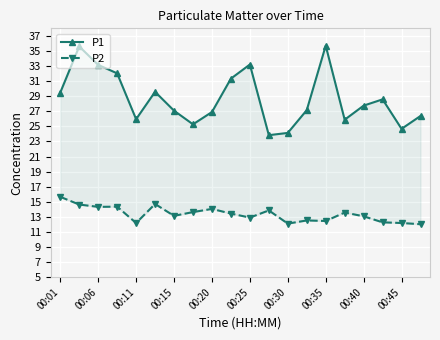

True or false: P1 and P2 intersect in this chart.

False